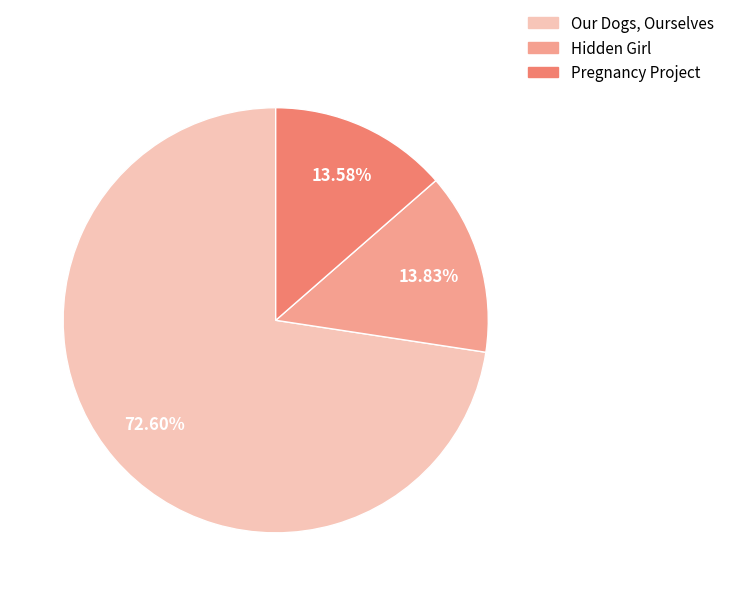

Does any single category account for the majority?

Yes